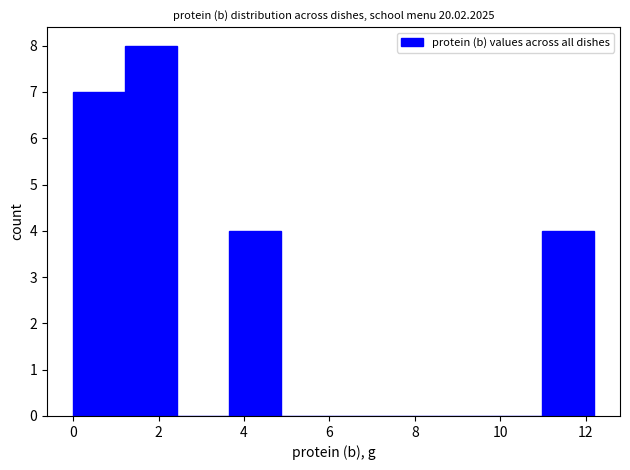

How tall is the bar that spans 0.0 to 1.2 on the x-axis? Neither the bar edges nor the heights are printed on the chart, so give them approximately, as read against the axes.

7